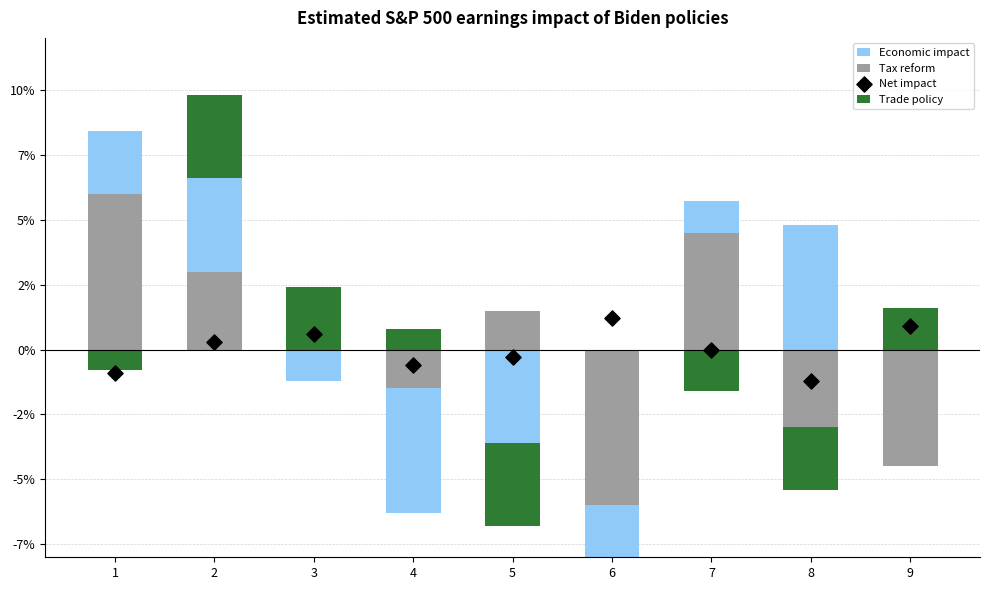

Is the value of Net impact at 9 greater than the value of Trade policy at 3?

No